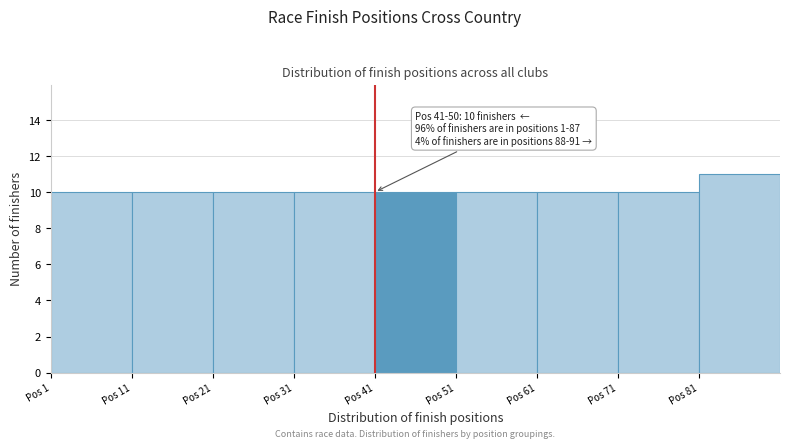

Which range on the x-axis has the tallest bar?

81 to 91